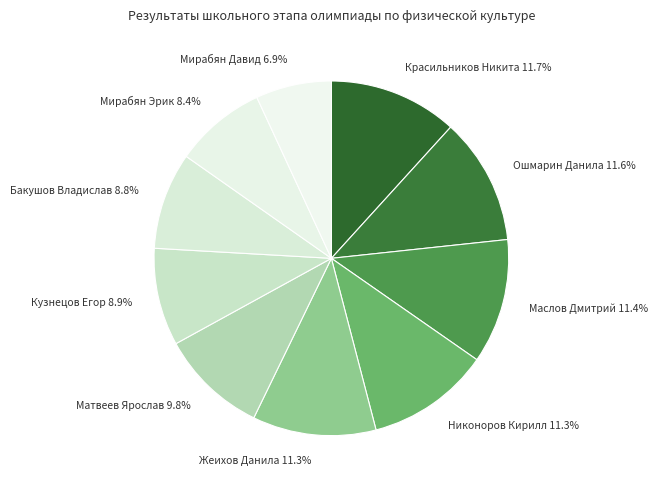

How many slices are in this pie chart?

10